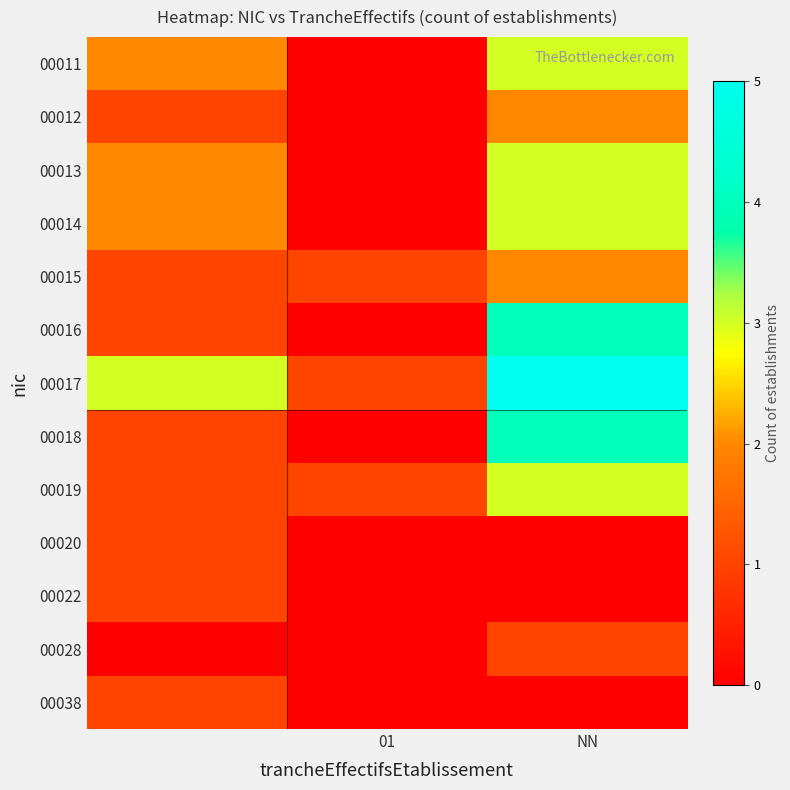

Which series has the largest total across all categories?

00017